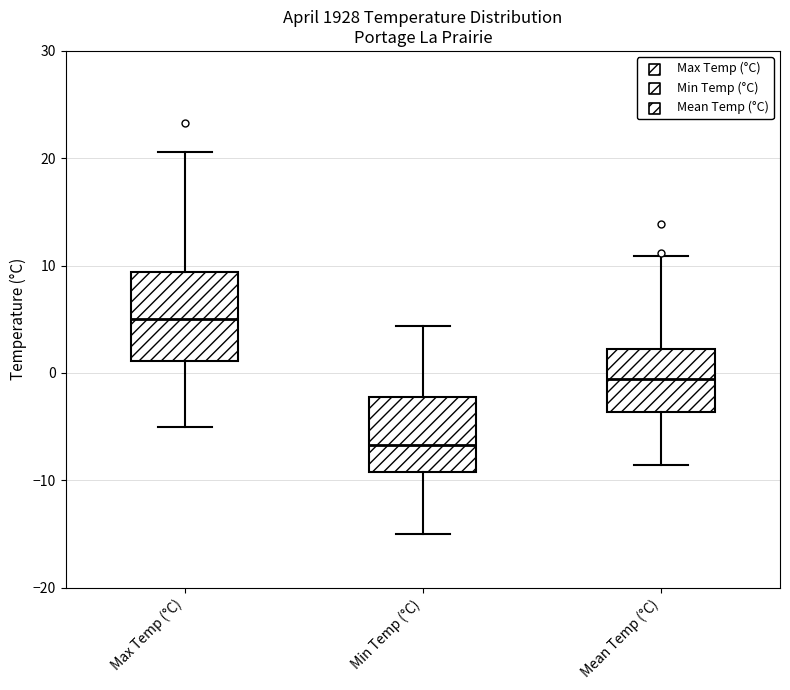

Reading left to right, transcribe this box plot: for each box, give where its median line is, the range the box spans, and where its two whiskers end, as read against the y-axis. The values are not printed on the chart, so give them approximately, as read against the axis.

Max Temp (°C): median 5, box 1 to 9, whiskers -5 to 21
Min Temp (°C): median -7, box -9 to -2, whiskers -15 to 4
Mean Temp (°C): median -1, box -4 to 2, whiskers -9 to 11